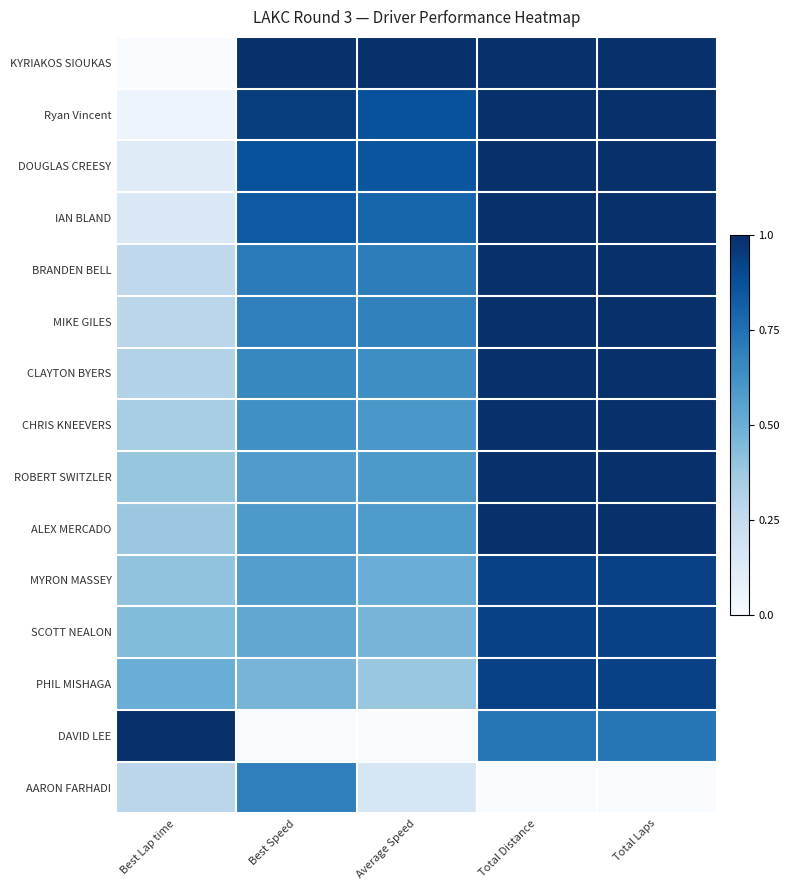

Count the number of data series in this chart.

15